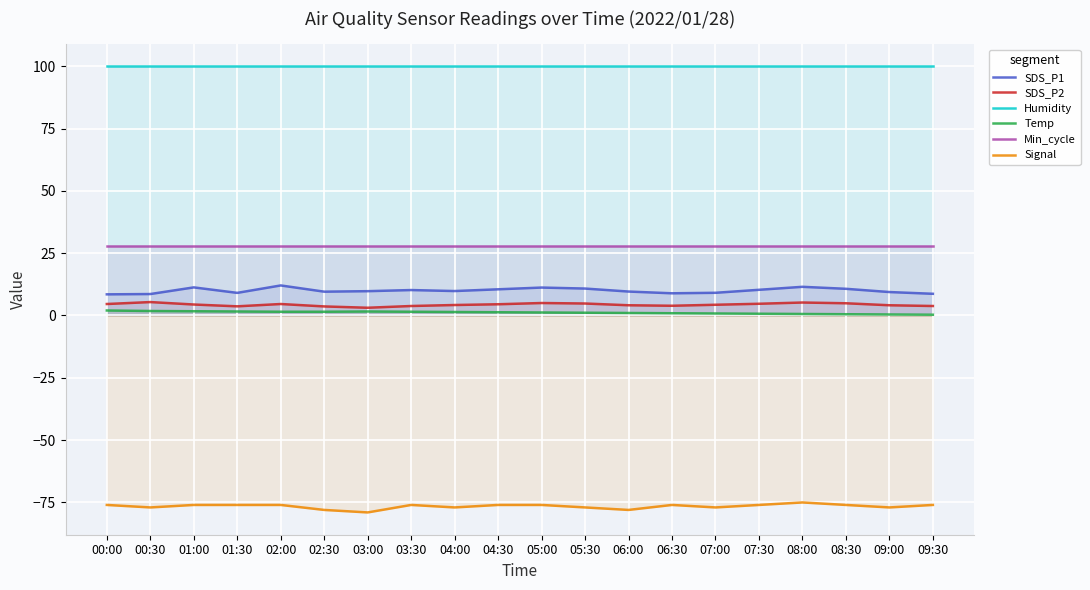

Where does the Signal series first go above -76?

08:00